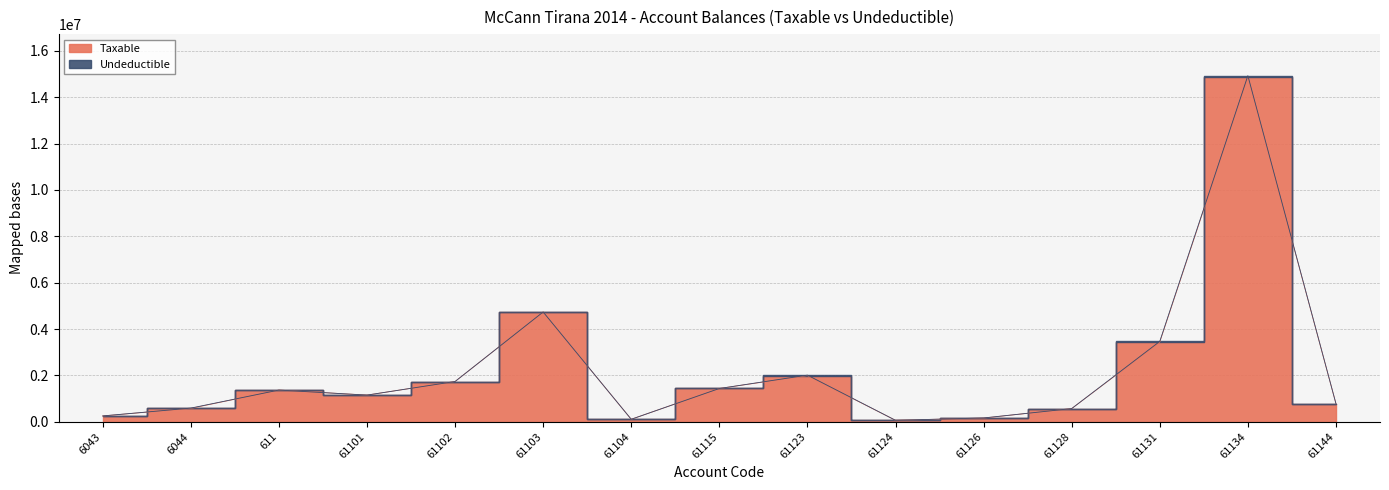

Reading right to left, list all the values displayed in this chart.

61144=779642.1	61134=14887859.8	61131=3437988.5	61128=567460.5	61126=157990.0	61124=61813.2	61123=1991862.2	61115=1433753.2	61104=105900.0	61103=4731146.9	61102=1735151.5	61101=1149043.7	611=1366068.5	6044=575296.9	6043=250227.1